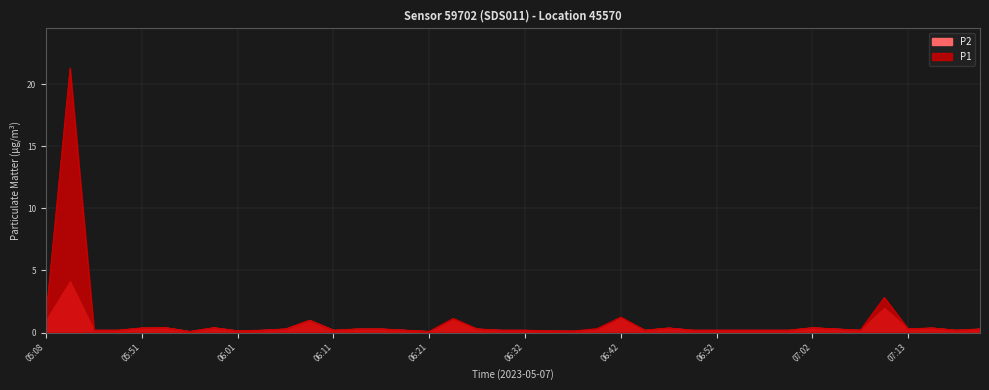

Which has a higher value, 06:52 or 05:46?

06:52